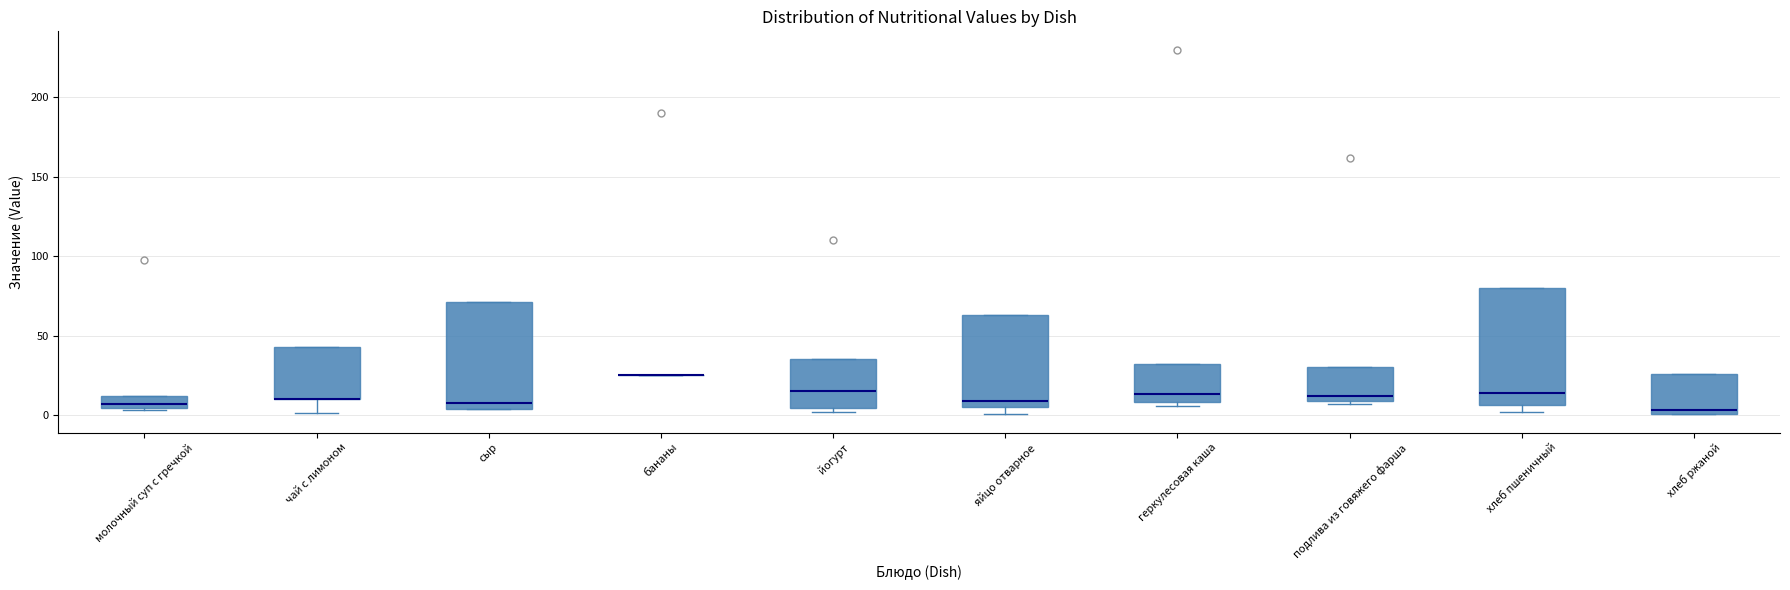

Reading left to right, transcribe this box plot: for each box, give where its median line is, the range the box spans, and where its two whiskers end, as read against the y-axis. The values are not printed on the chart, so give them approximately, as read against the axis.

молочный суп с гречкой: median 5 (inside the box), box 5 to 10, whiskers 5 to 10
чай с лимоном: median 10 (drawn on the box's lower edge), box 10 to 45, whiskers 0 to 45
сыр: median 10, box 5 to 70, whiskers 5 to 70
бананы: box collapsed to a line at 25, whiskers 25 to 25
йогурт: median 15, box 5 to 35, whiskers 0 to 35
яйцо отварное: median 10, box 5 to 65, whiskers 0 to 65
геркулесовая каша: median 15, box 10 to 30, whiskers 5 to 30
подлива из говяжего фарша: median 10 (just above the box's lower edge), box 10 to 30, whiskers 5 to 30
хлеб пшеничный: median 15, box 5 to 80, whiskers 0 to 80
хлеб ржаной: median 5, box 0 to 25, whiskers 0 to 25